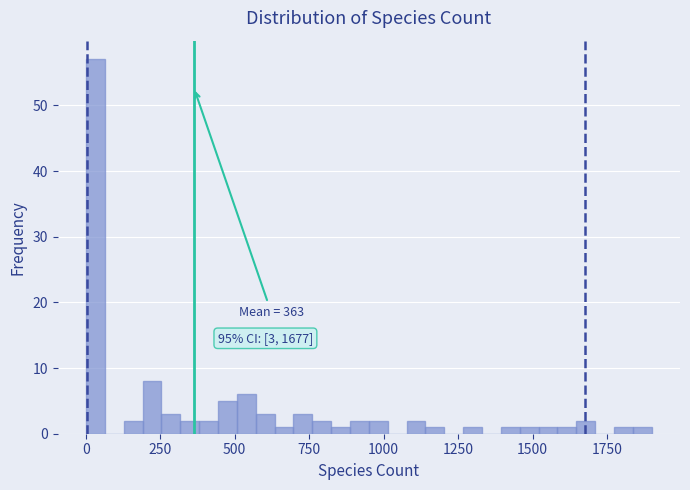

Read against the x-axis, roughly where is the centre of the tallest bar?

50